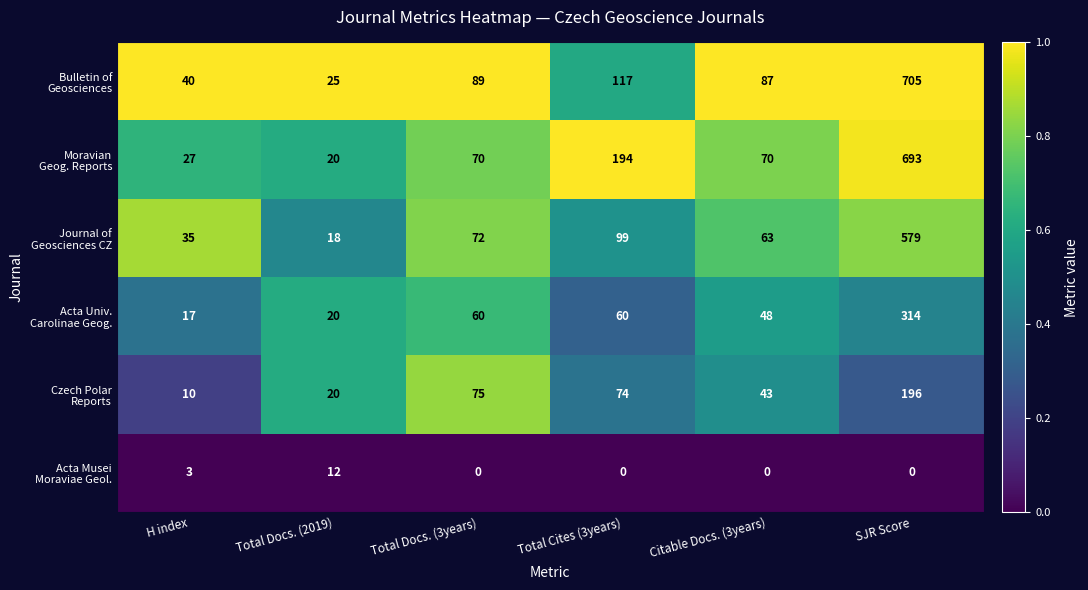

At how many categories does at least one series exceed 22?

6